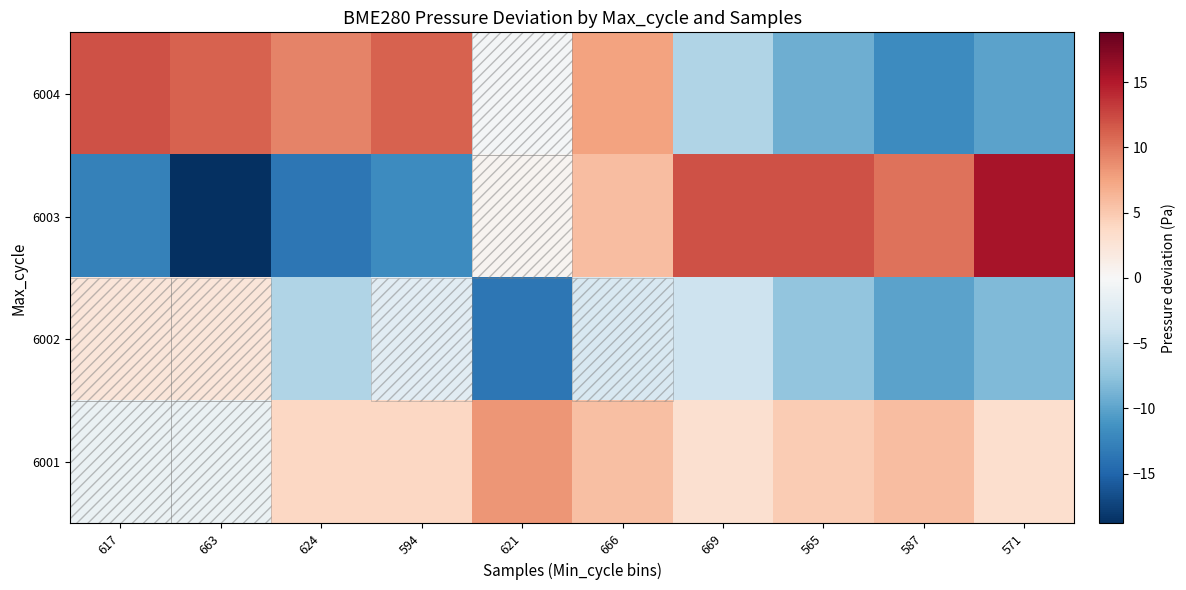

How many series are shown in this chart?

4